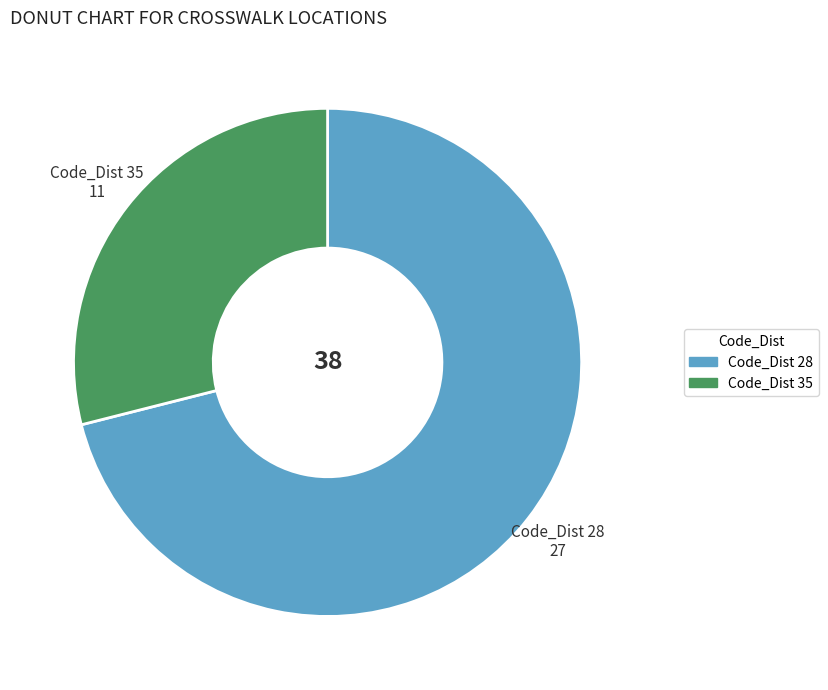

Is it true that Code_Dist 28 is 71% of the pie?

True